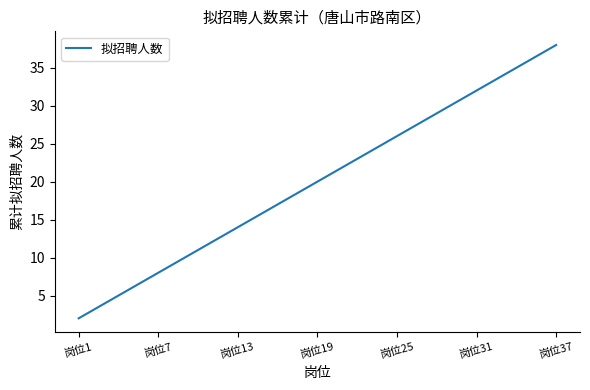

What is the greatest value displayed?

38